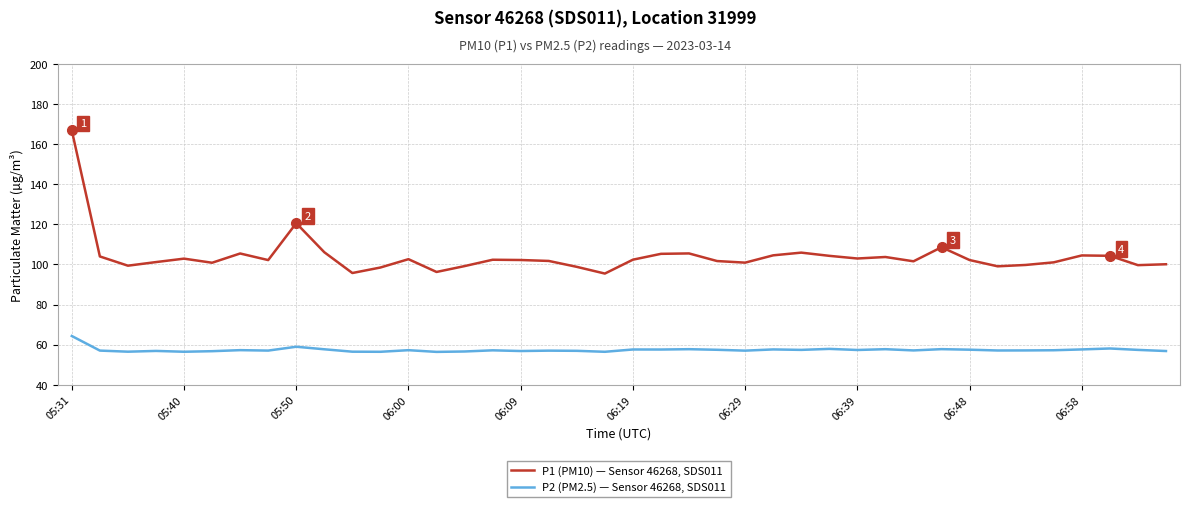

What is the minimum value for P1 (PM10) — Sensor 46268, SDS011?

95.5